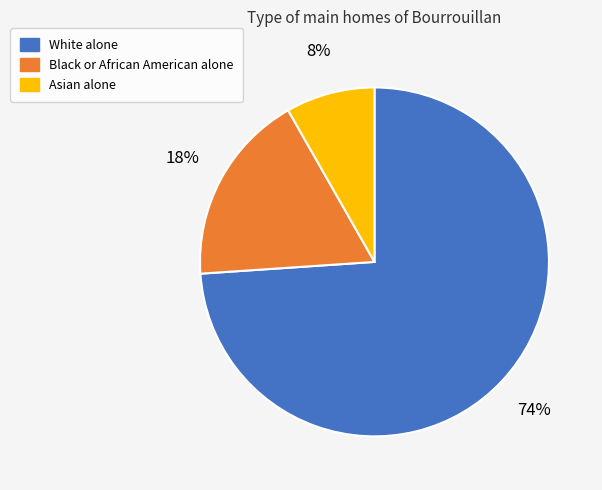

What is the ratio of the value at Asian alone to the value at White alone?

0.1